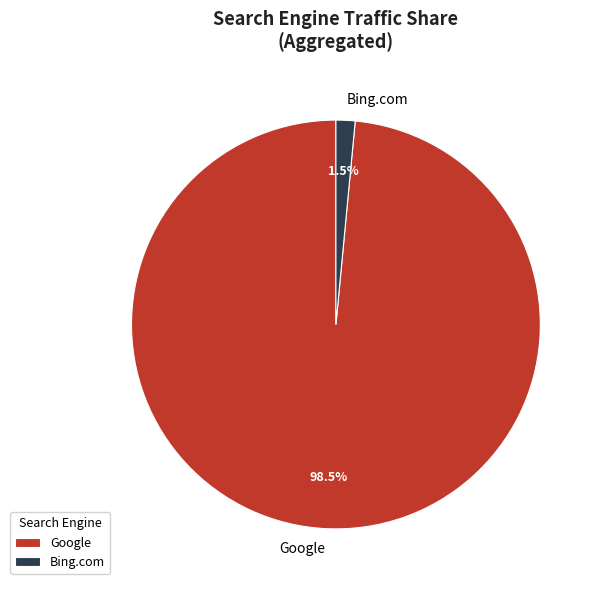

Which category has the biggest portion of the pie?

Google